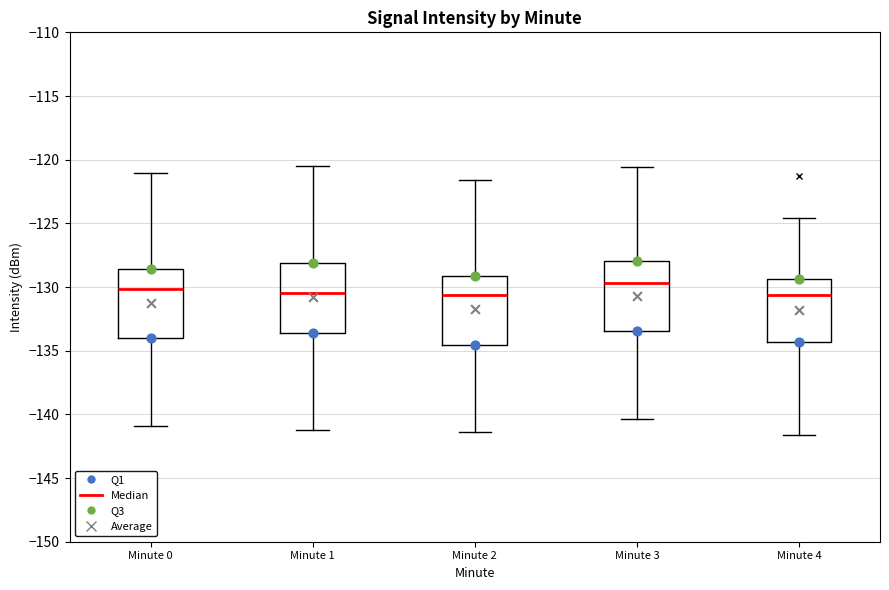

Reading left to right, transcribe this box plot: for each box, give where its median line is, the range the box spans, and where its two whiskers end, as read against the y-axis. The values are not printed on the chart, so give them approximately, as read against the axis.

Minute 0: median -130.0, box -134.0 to -128.5, whiskers -141.0 to -121.0
Minute 1: median -130.5, box -133.5 to -128.0, whiskers -141.0 to -120.5
Minute 2: median -130.5, box -134.5 to -129.0, whiskers -141.5 to -121.5
Minute 3: median -129.5, box -133.5 to -128.0, whiskers -140.5 to -120.5
Minute 4: median -130.5, box -134.5 to -129.5, whiskers -141.5 to -124.5